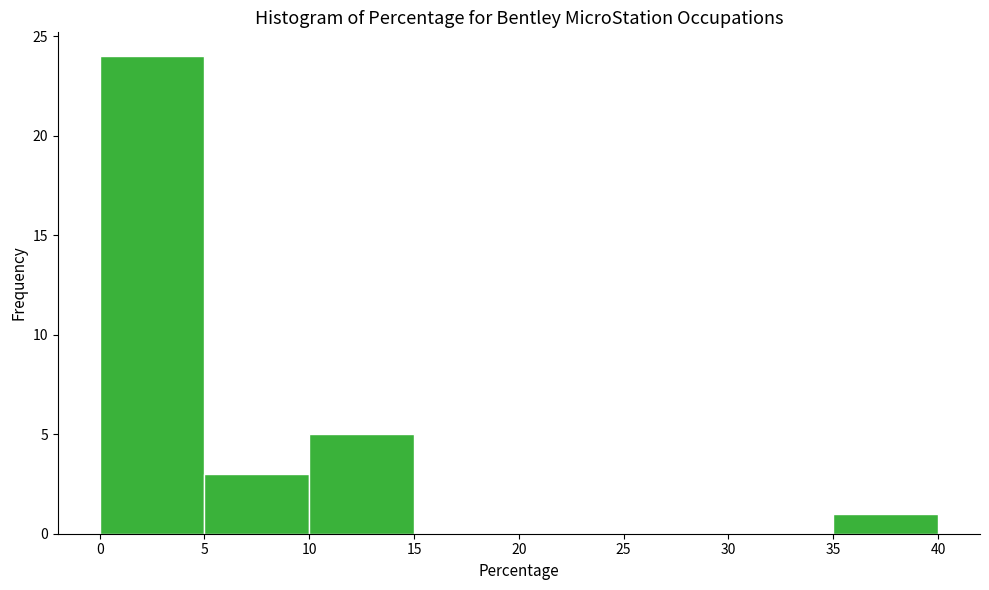

Reading left to right, transcribe this chart: for each bar, give the range it covers on the x-axis and its height. The values are not printed on the chart, so give them approximately, as read against the axis.

0 to 5: 24
5 to 10: 3
10 to 15: 5
15 to 20: 0
20 to 25: 0
25 to 30: 0
30 to 35: 0
35 to 40: 1